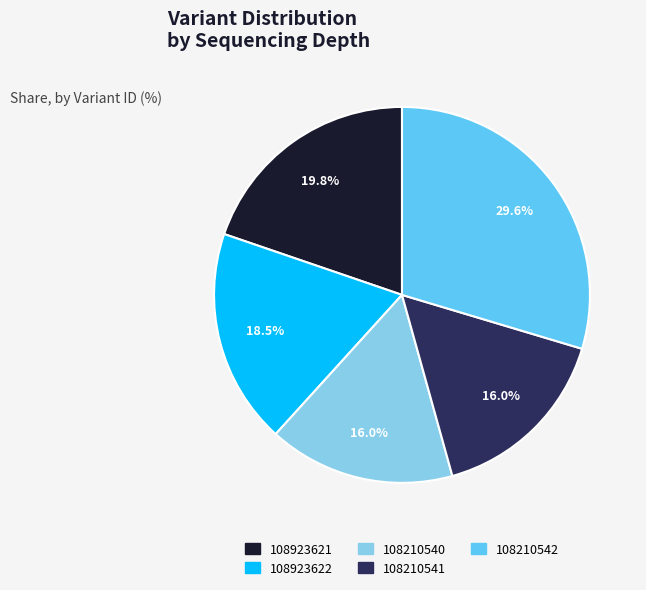

How many segments does this pie chart have?

5